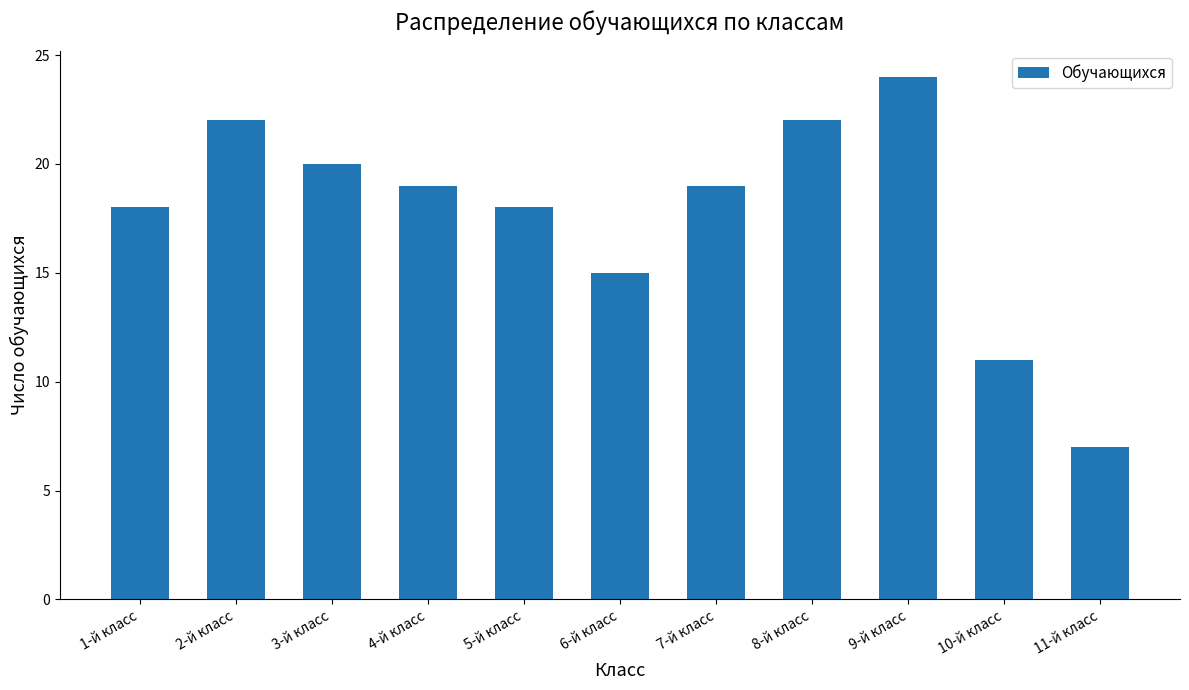

Is it true that the value at 7-й класс is 32?

False